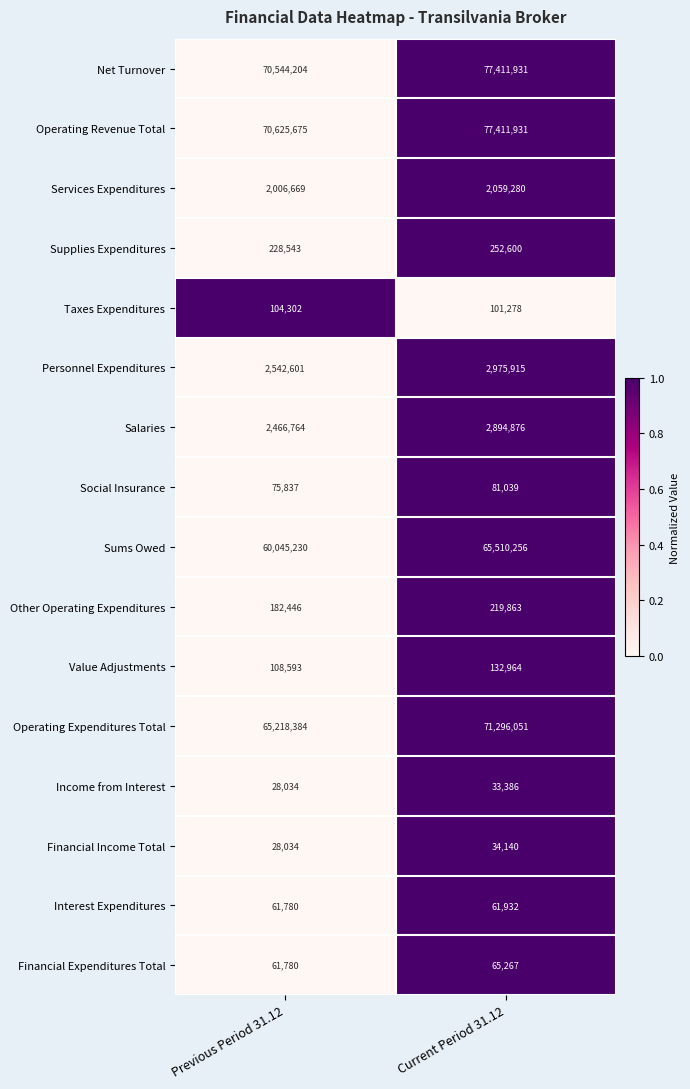

What is the total value across all series at Current Period 31.12?

300542709